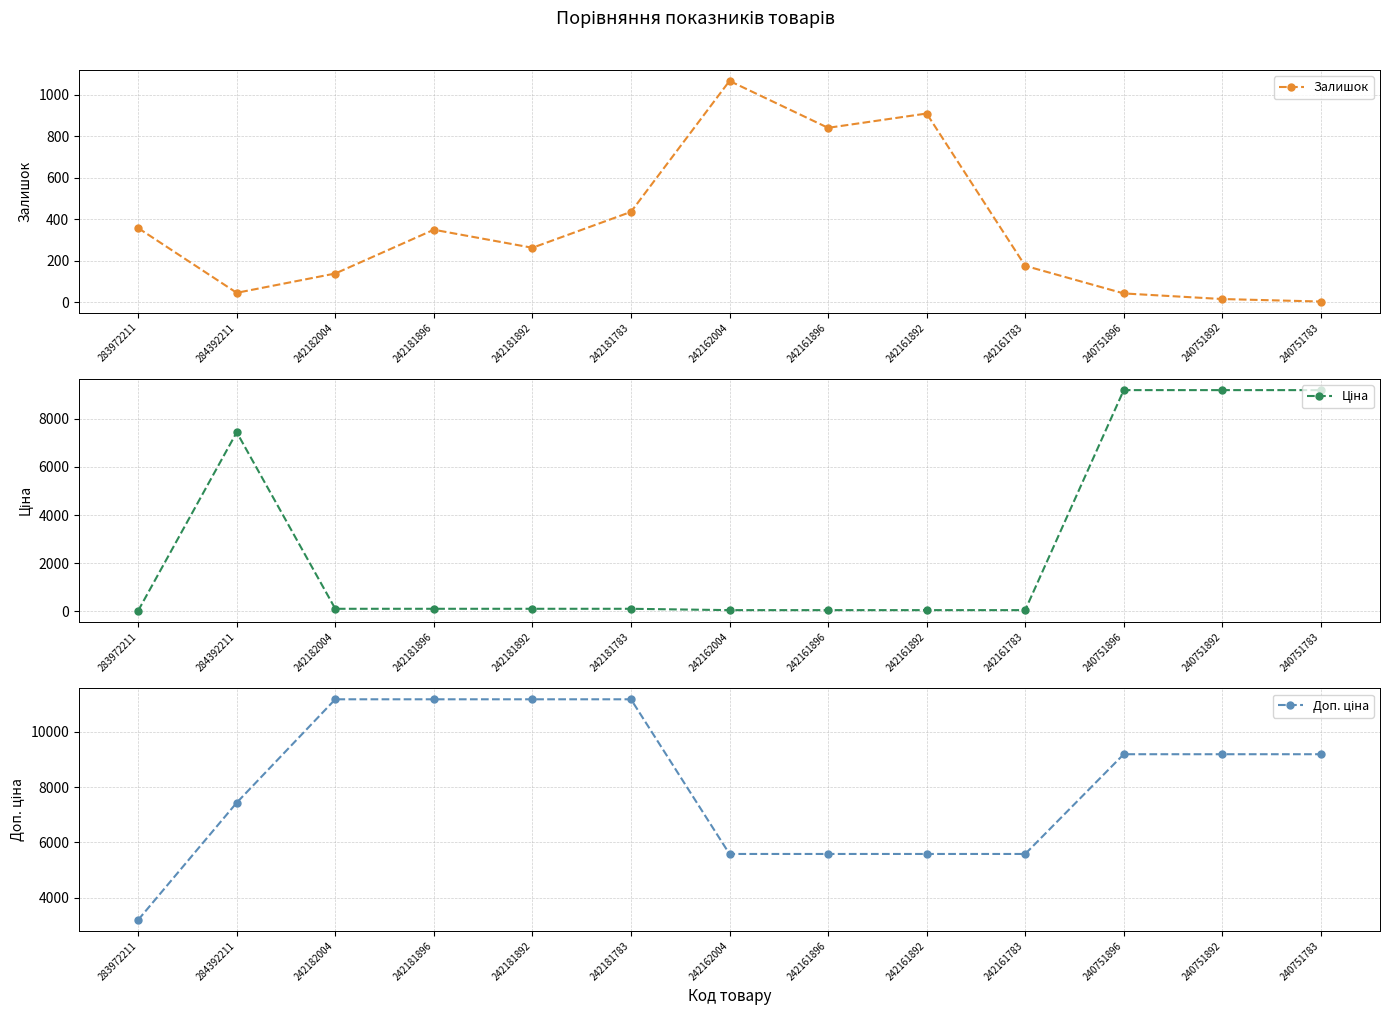

How many series are shown in this chart?

3